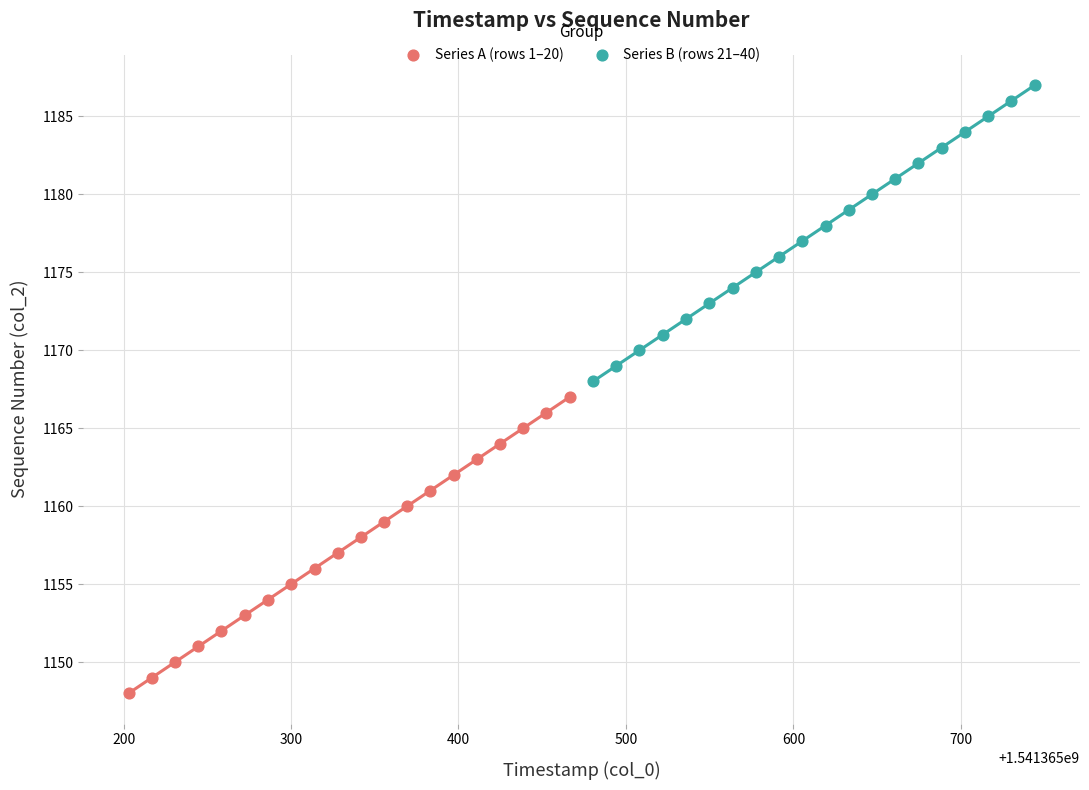

What are all the series names shown in the legend?

Series A (rows 1–20), Series B (rows 21–40)